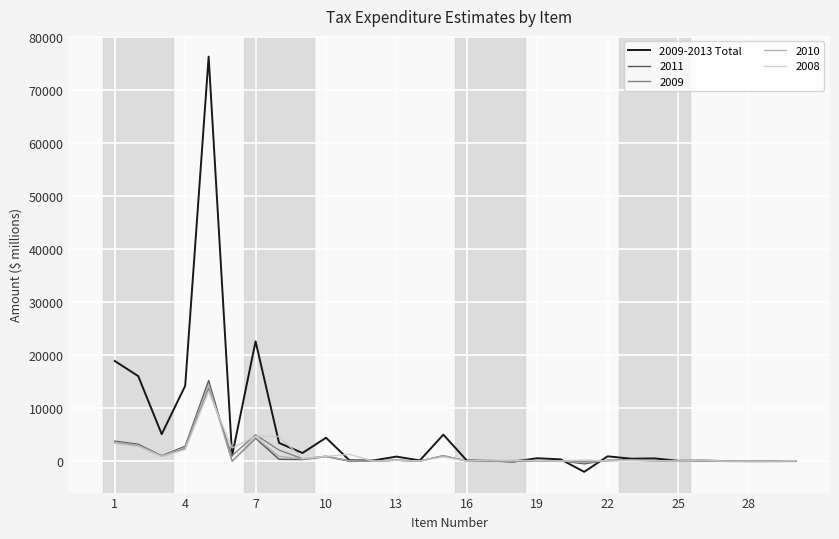

What is the greatest value displayed?

76280